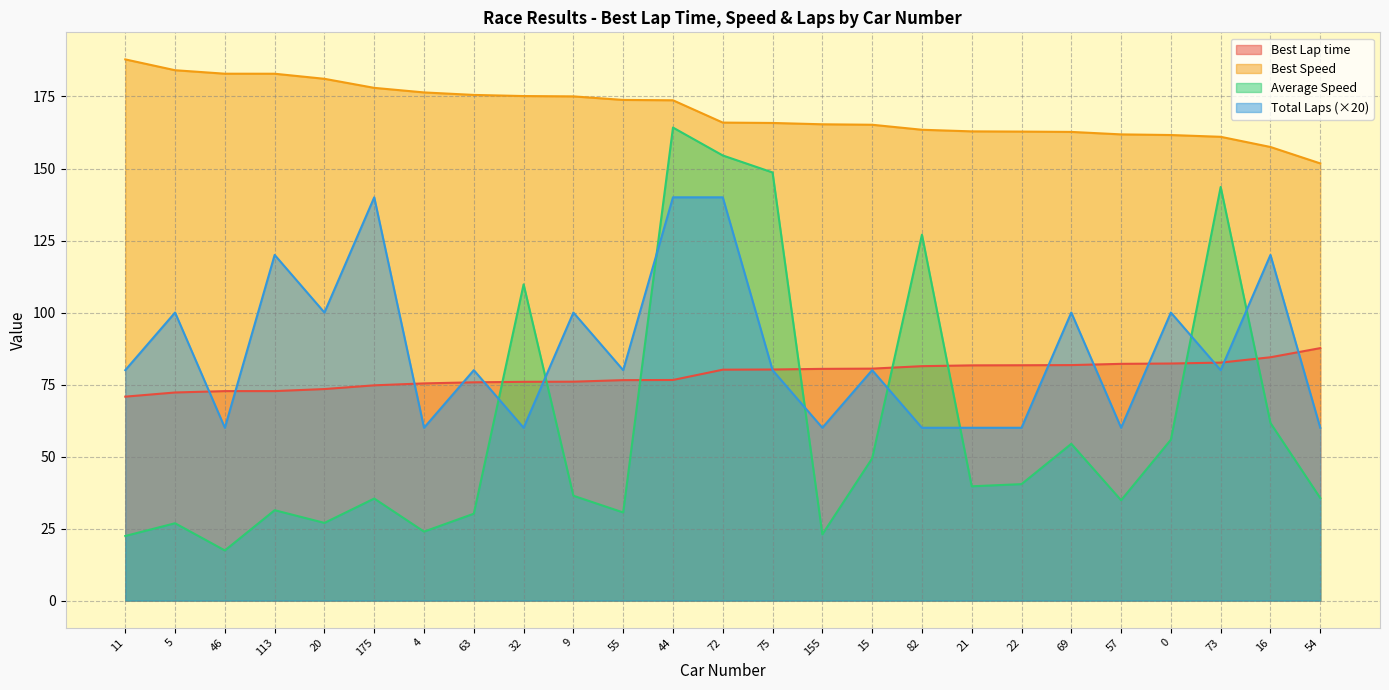

Is it true that Average Speed equals 50.8 at 113?

False